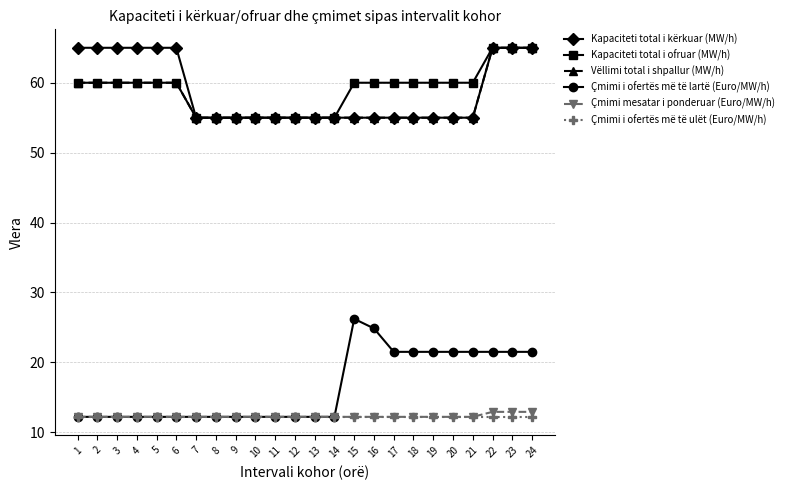

At how many categories does at least one series exceed 32?

24